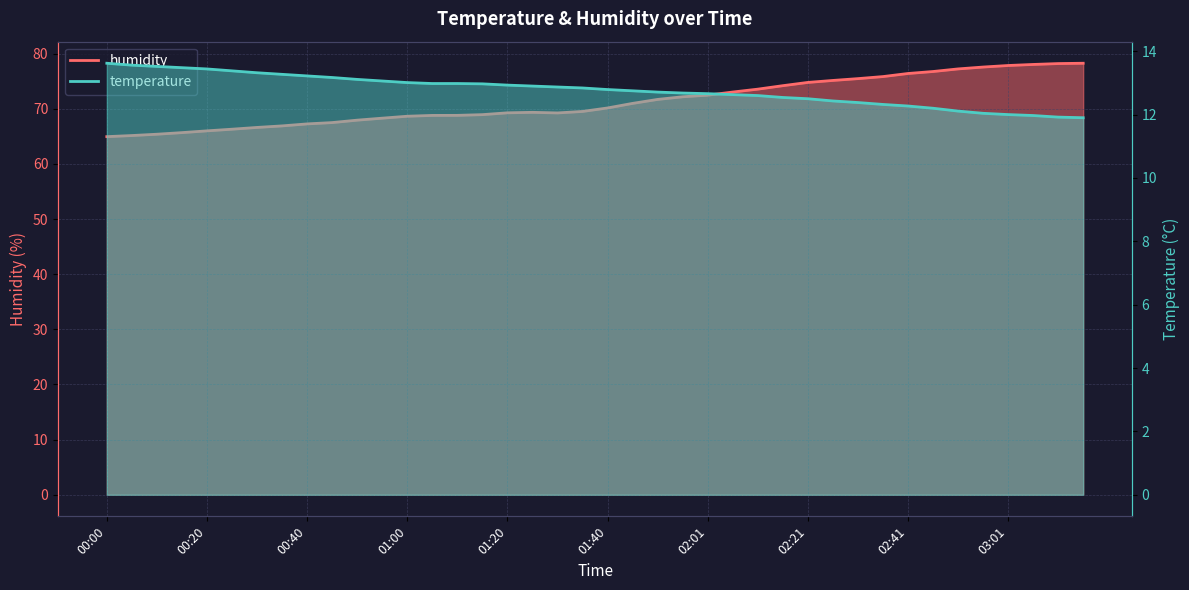

What is the total value across all series at 02:31?

87.8